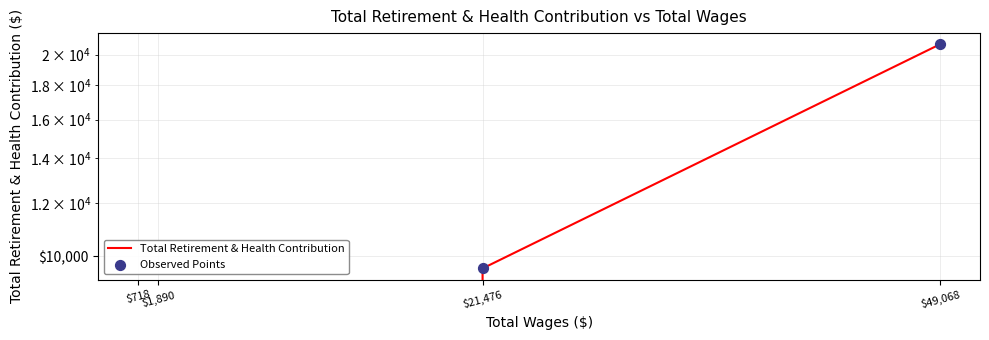

Which series reaches the maximum Y coordinate?

Total Retirement & Health Contribution